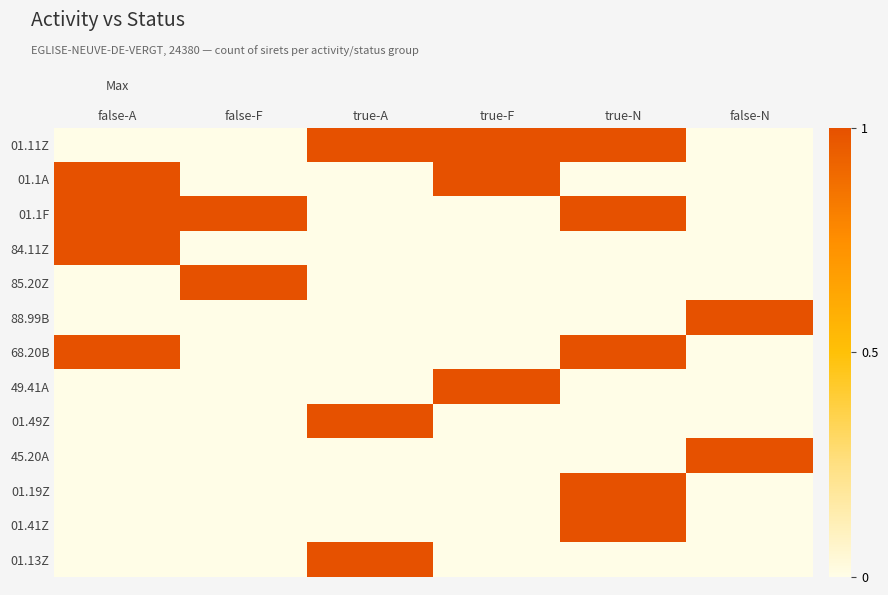

List the series in order of their peak value, lowest first.

01.11Z, 01.1A, 01.1F, 84.11Z, 85.20Z, 88.99B, 68.20B, 49.41A, 01.49Z, 45.20A, 01.19Z, 01.41Z, 01.13Z